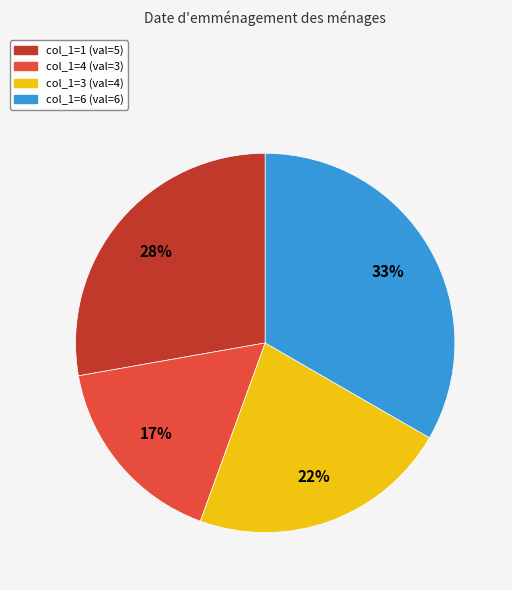

Does any single category account for the majority?

No